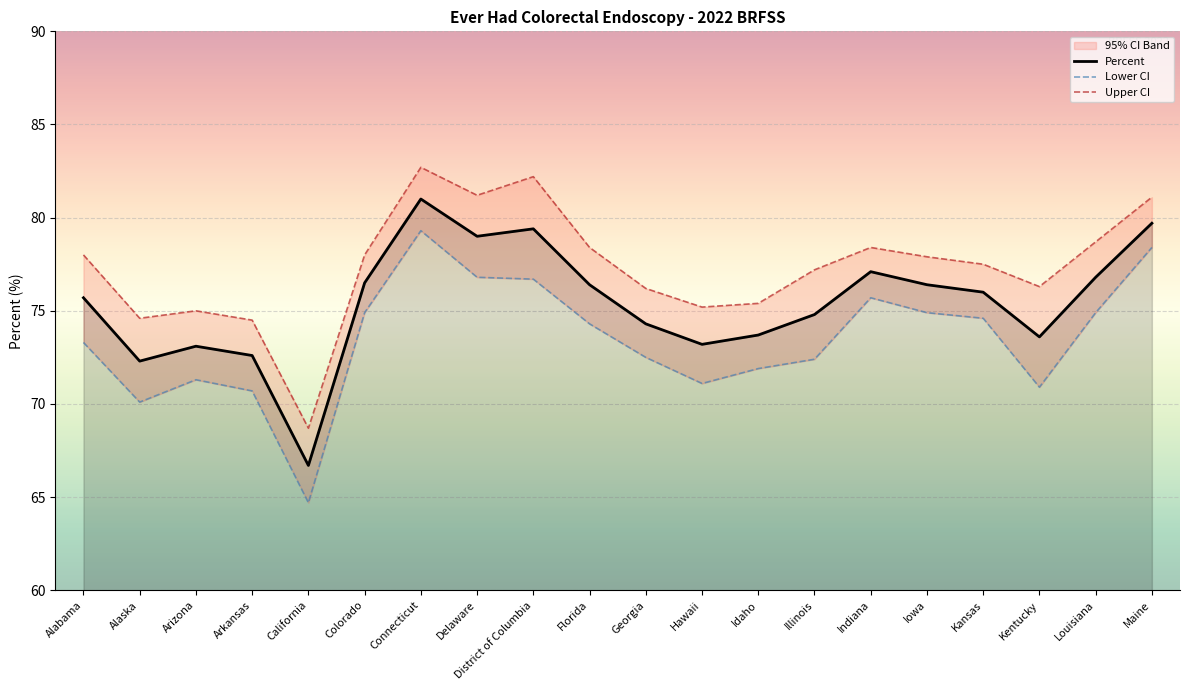

What is the difference between the maximum and minimum values in the Percent series?

14.3